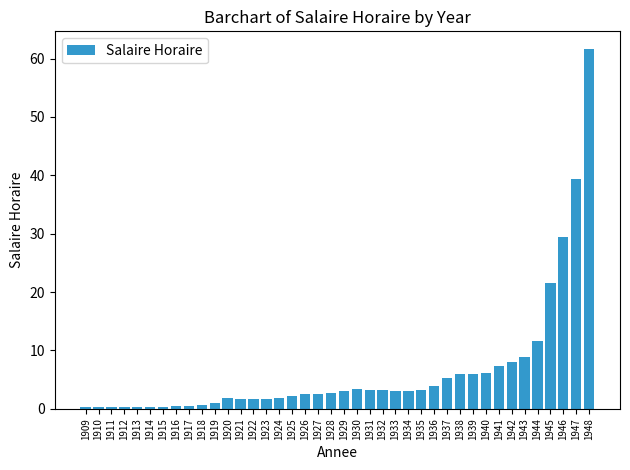

Which category has the highest value across all series?

1948